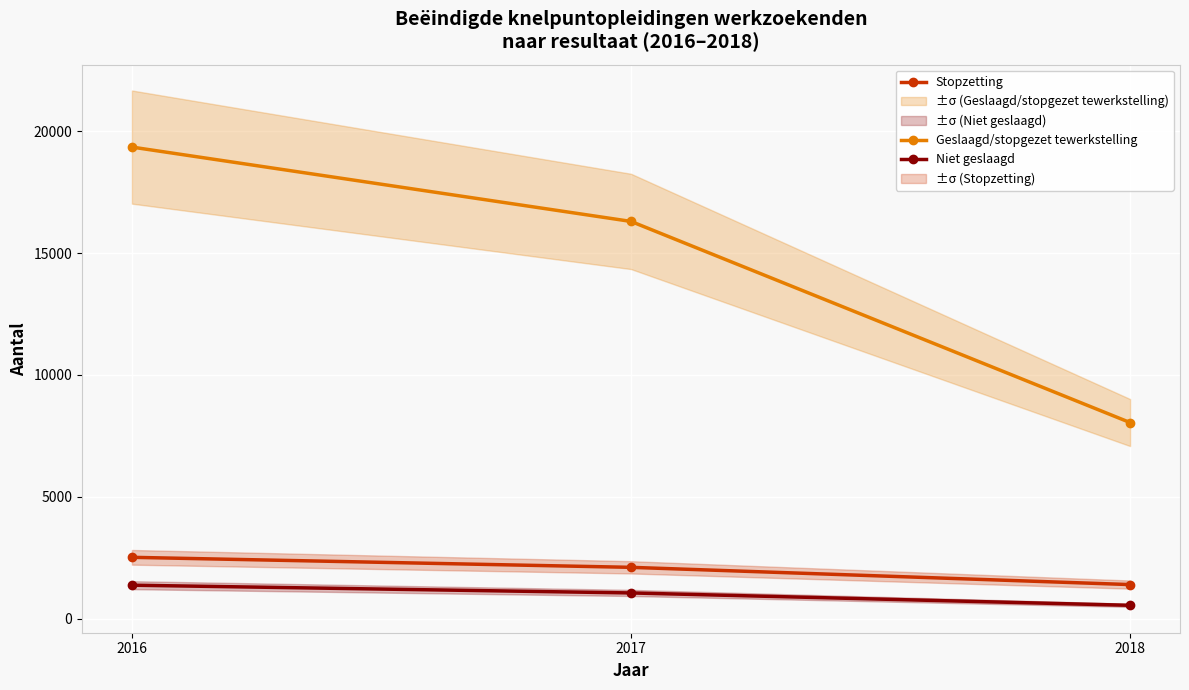

The value of Niet geslaagd at 2018 is 543. True or false?

True